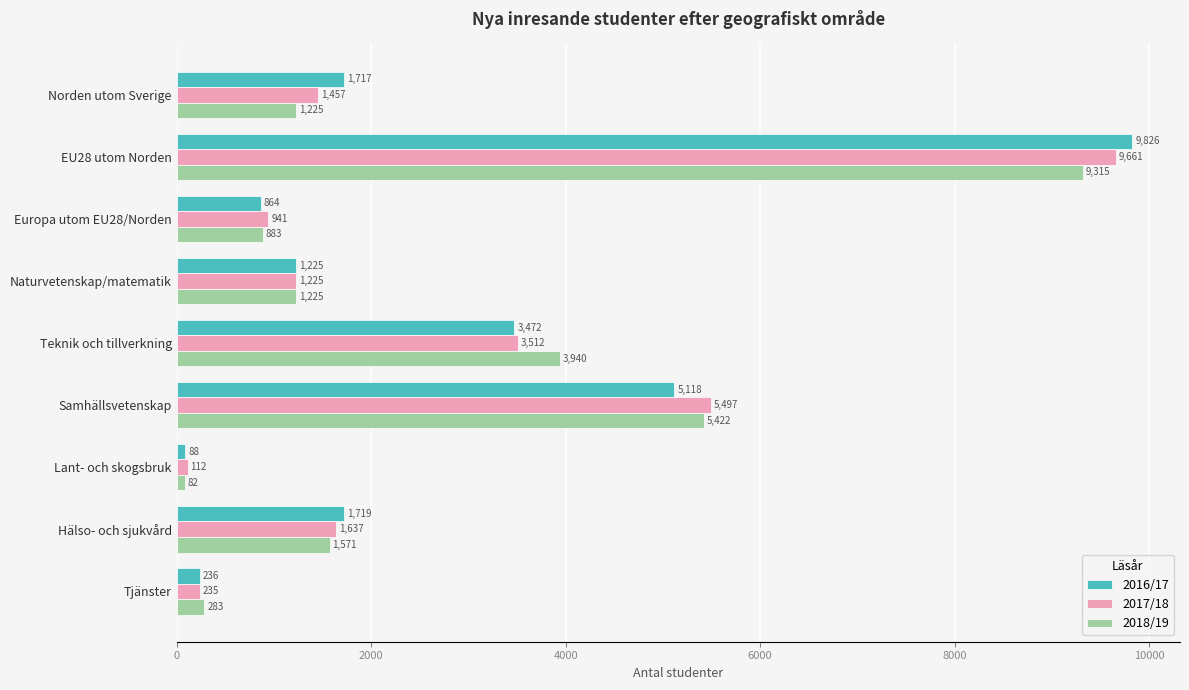

At which category does the chart reach its peak across all series?

EU28 utom Norden